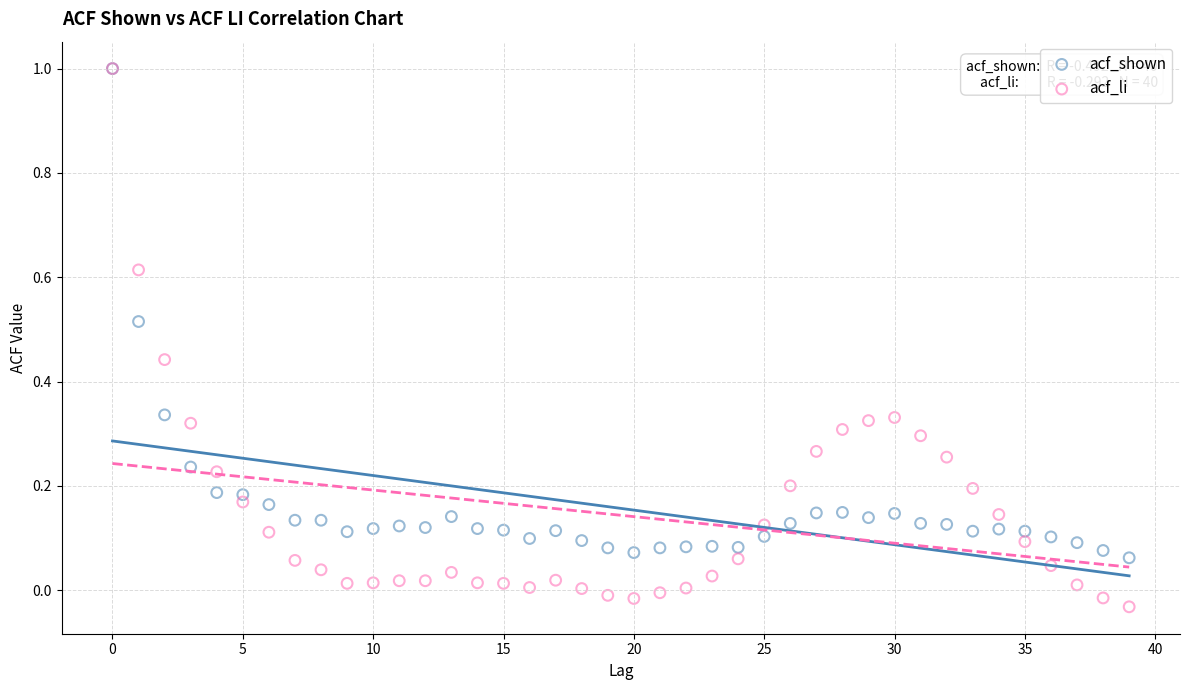

Which series reaches the minimum Y coordinate?

acf_li